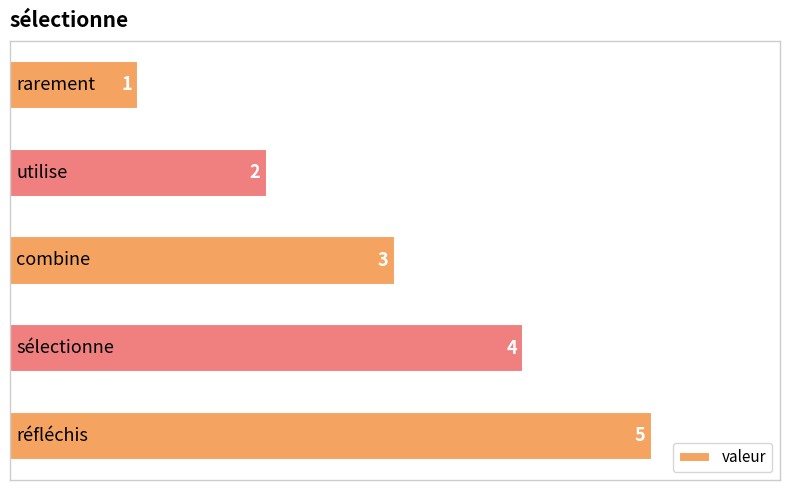

How many values are between 2 and 4?

3